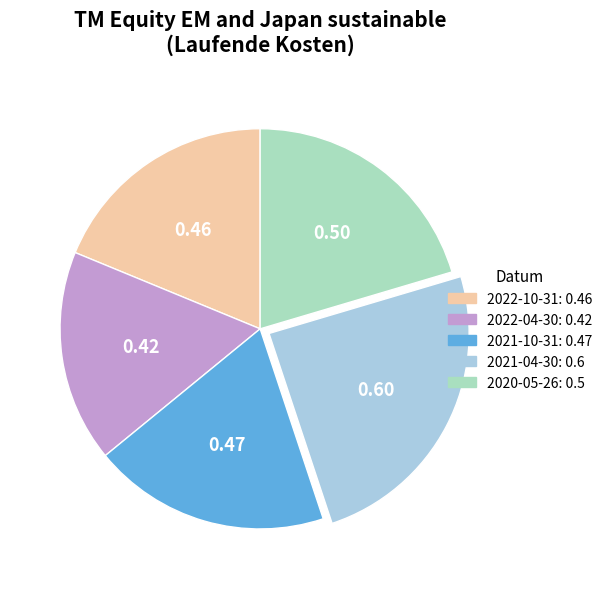

Is there a majority slice in this chart?

No